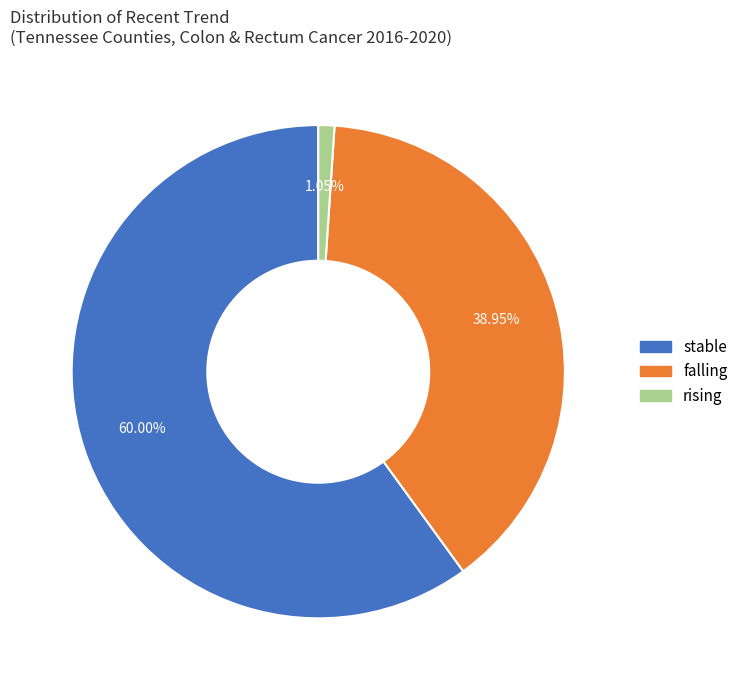

How many slices are in this pie chart?

3